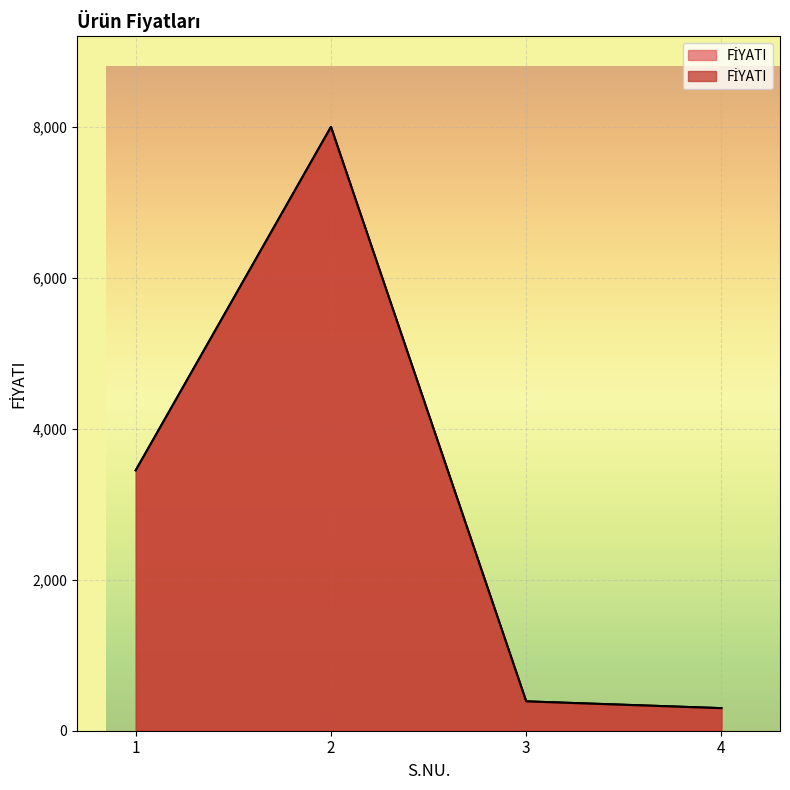

How many lines are shown in the chart?

1